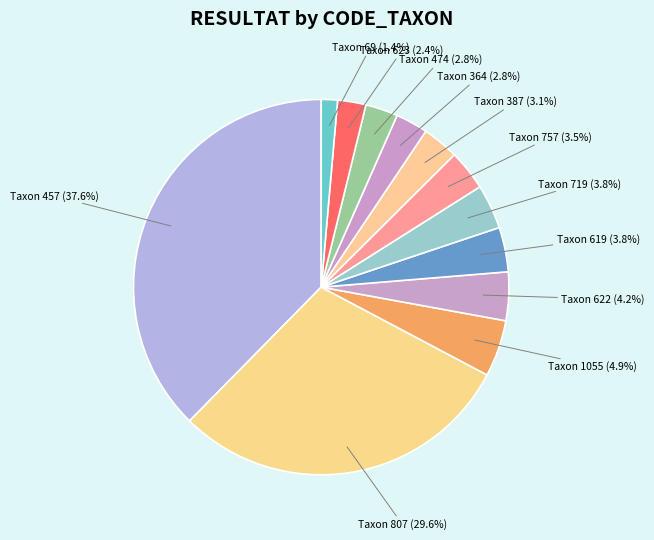

Which category has the smallest portion of the pie?

Taxon 69